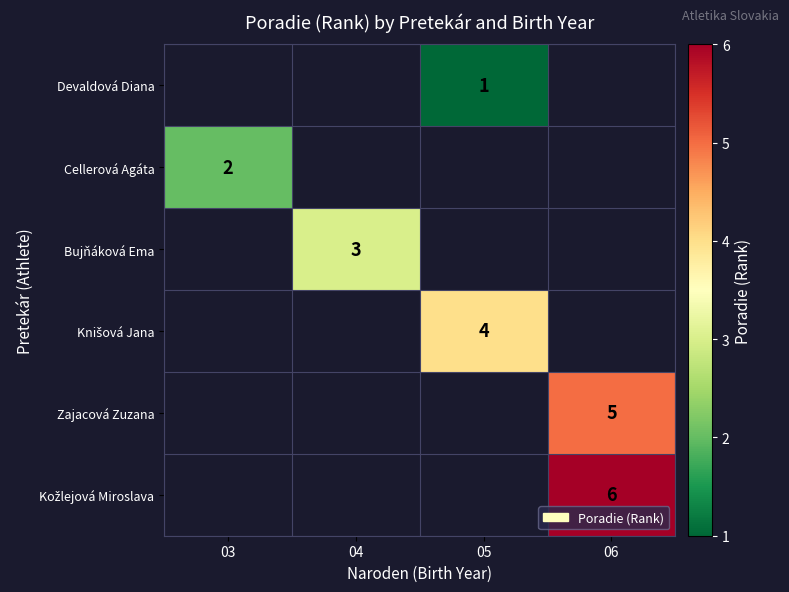

True or false: Cellerová Agáta has a value of 1 at 03.

False